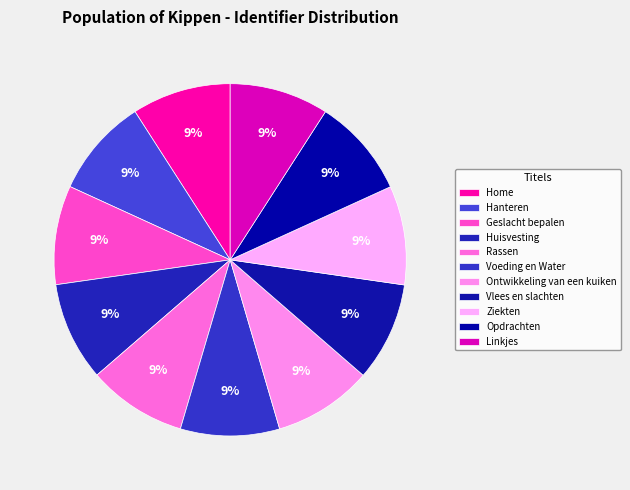

Which slice is the largest?

Linkjes